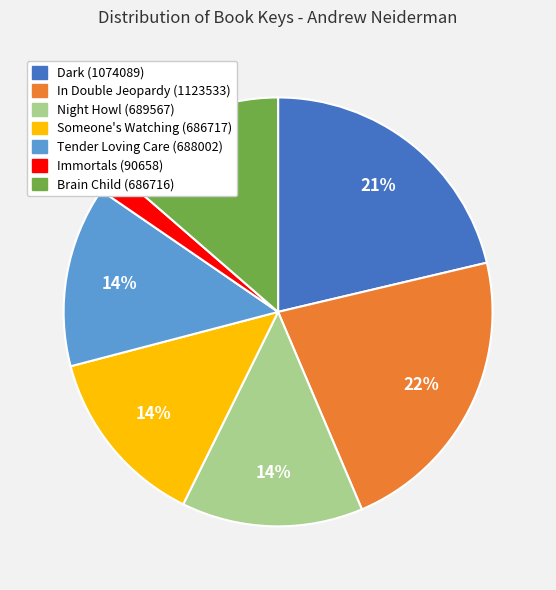

Is it true that In Double Jeopardy (1123533) is 8% of the pie?

False